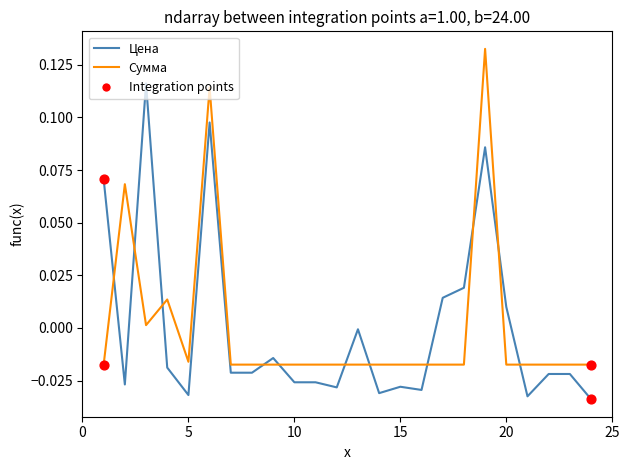

Which series ends up on top after the final intersection of Цена and Сумма?

Сумма